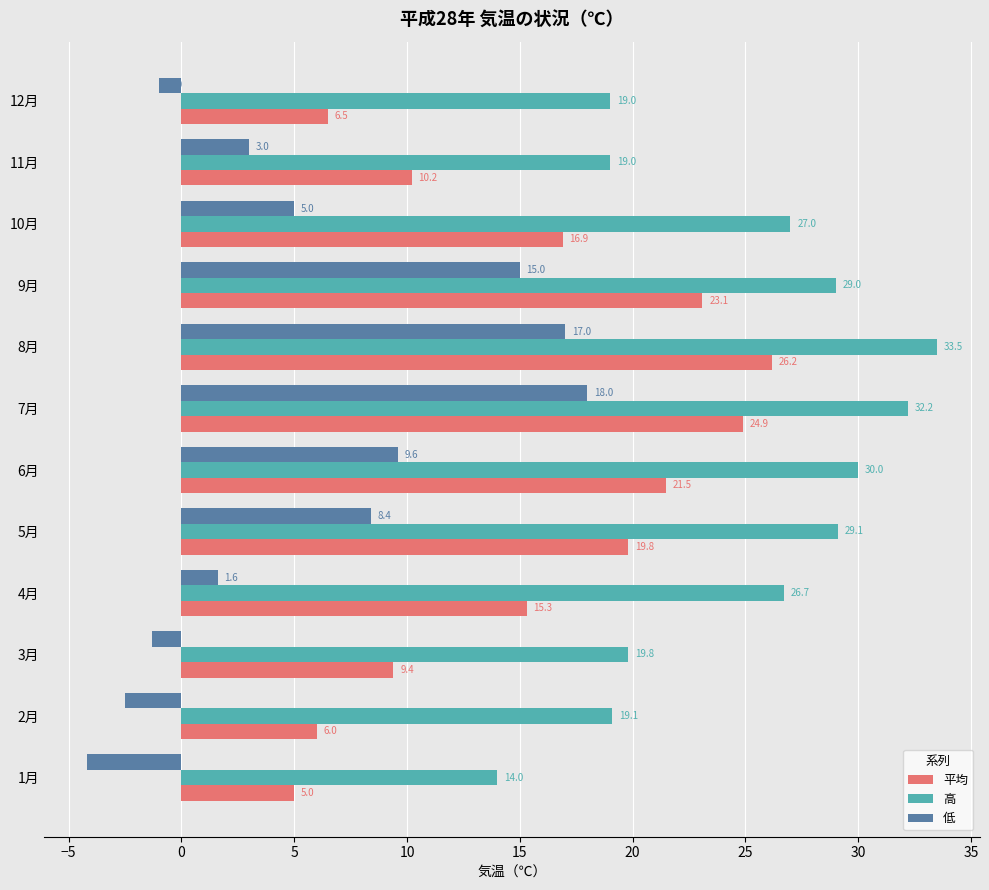

At which category is the sum across all series the highest?

8月